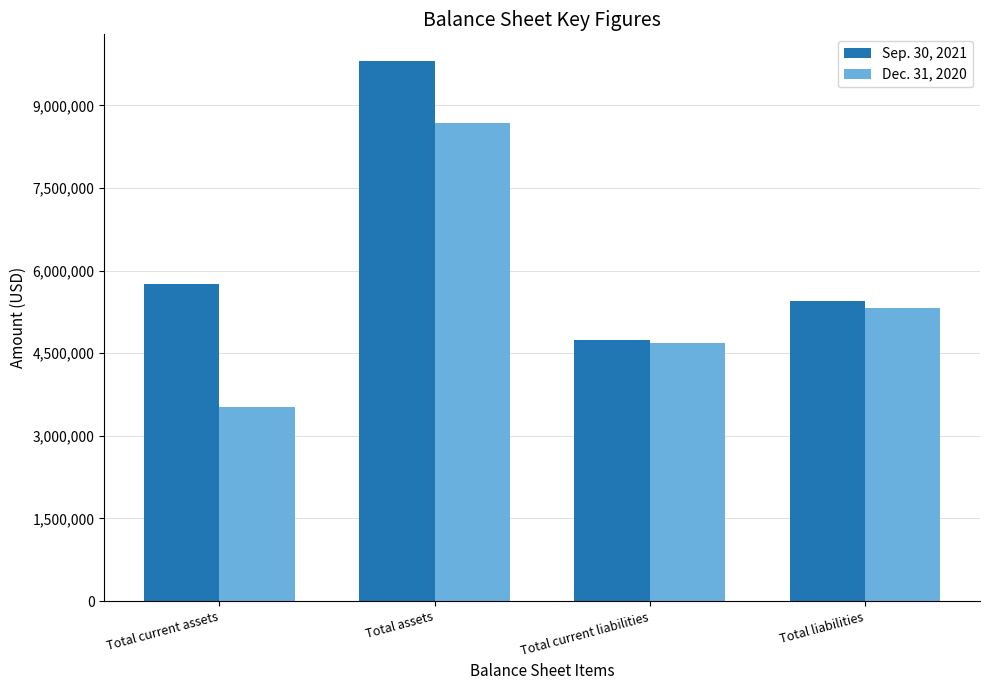

What is the minimum value shown in the chart?

3521421